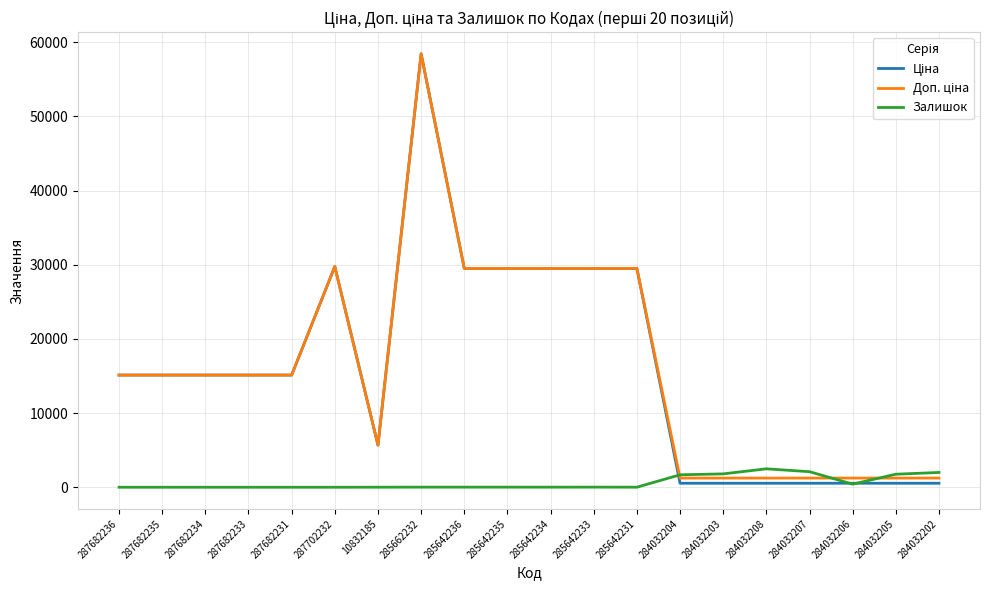

Which category has the highest value across all series?

285662232